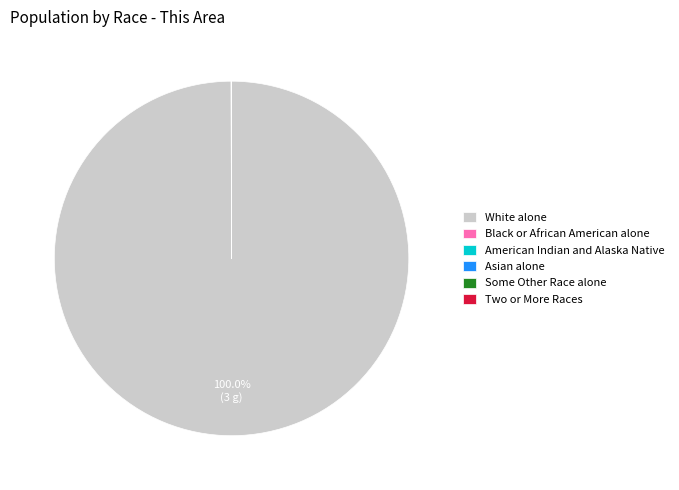

Which slice represents more than half of the pie?

White alone